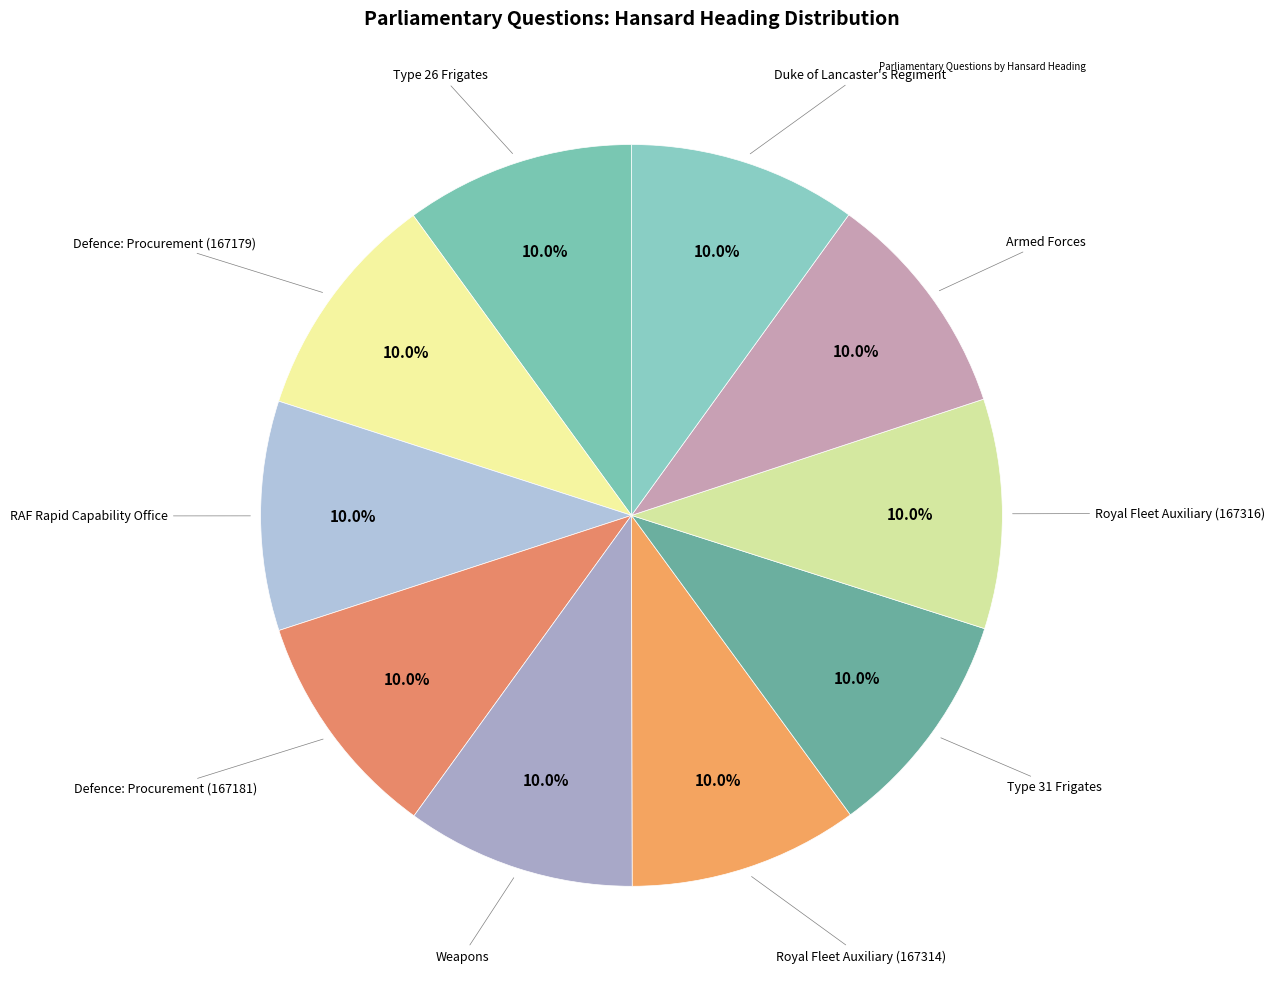

Rank the categories by value from lowest to highest.

Duke of Lancaster's Regiment, Armed Forces, Defence: Procurement (167179), RAF Rapid Capability Office, Defence: Procurement (167181), Weapons, Type 26 Frigates, Royal Fleet Auxiliary (167314), Type 31 Frigates, Royal Fleet Auxiliary (167316)